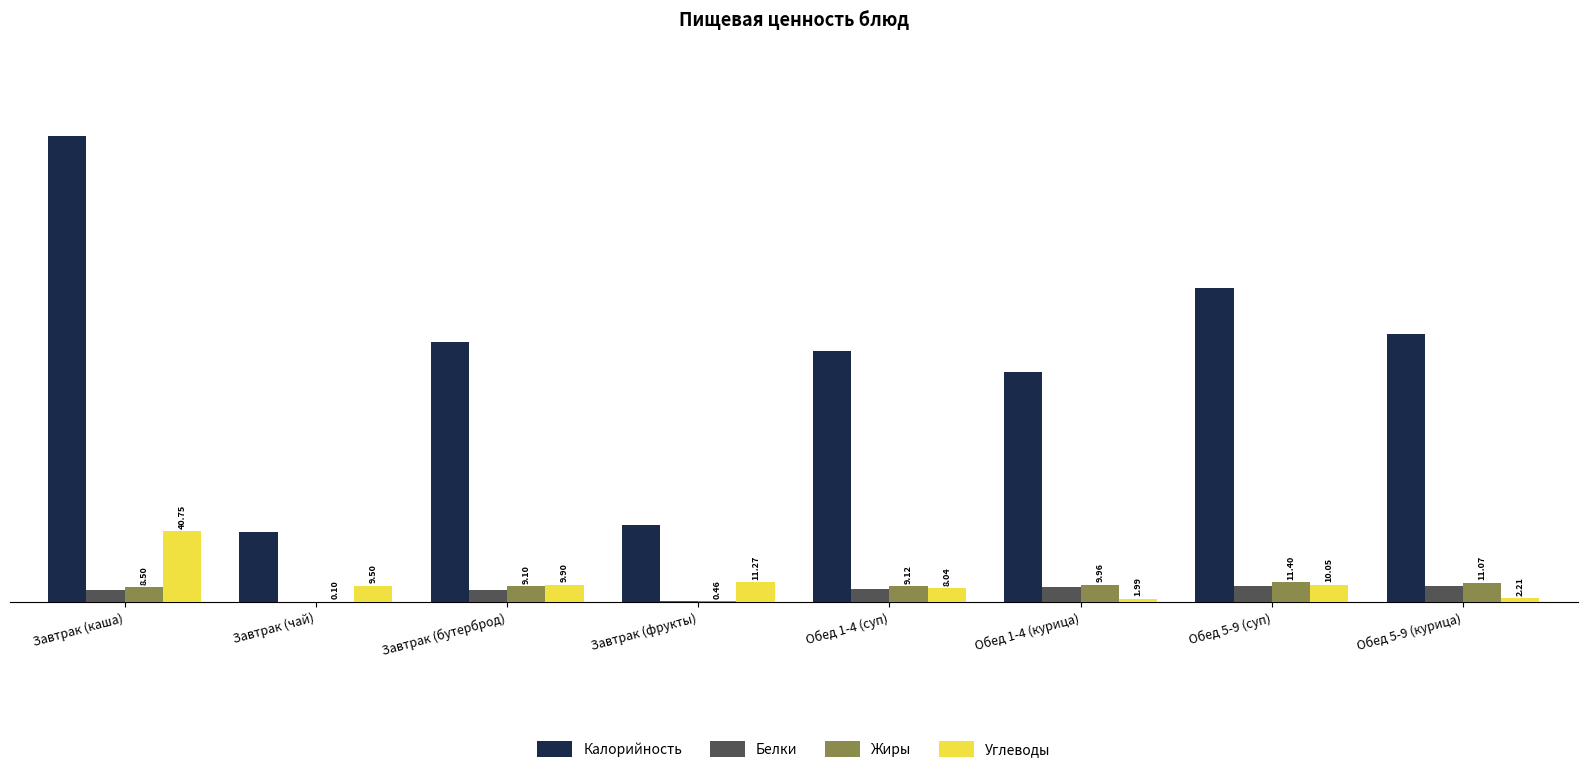

What is the sum of the Калорийность values at Завтрак (каша) and Обед 1-4 (курица)?

399.3